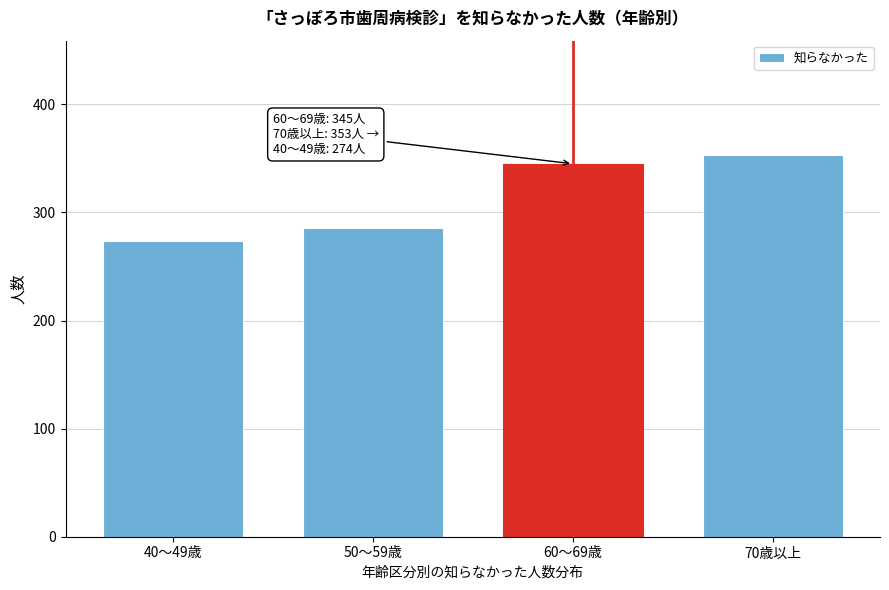

Reading left to right, list all the values displayed in this chart.

40～49歳=274	50～59歳=286	60～69歳=345	70歳以上=353